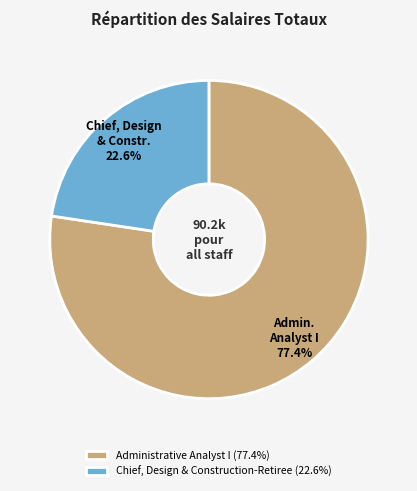

Approximately how many times larger is the value at Administrative Analyst I compared to Chief, Design & Construction-Retiree?

3.4